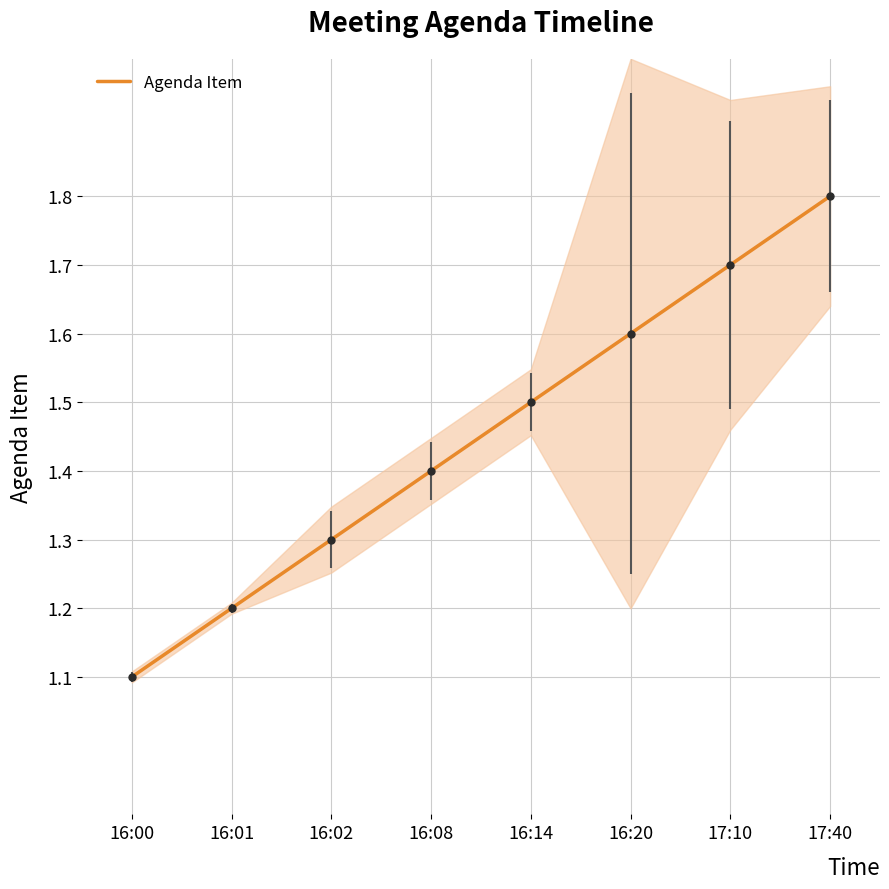

What value does the data have at 16:02?

1.3